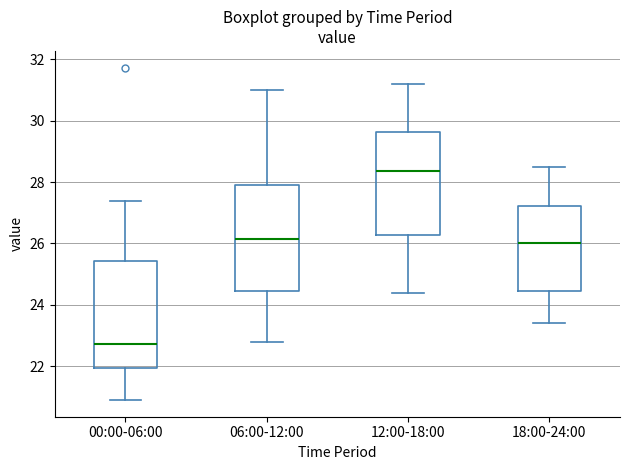

Reading left to right, read every box against the y-axis: the position of its median line, the range the box covers, and the ends of its whiskers. The values are not printed on the chart, so give them approximately, as read against the axis.

00:00-06:00: median 22.8, box 22.0 to 25.4, whiskers 21.0 to 27.4
06:00-12:00: median 26.2, box 24.4 to 28.0, whiskers 22.8 to 31.0
12:00-18:00: median 28.4, box 26.2 to 29.6, whiskers 24.4 to 31.2
18:00-24:00: median 26.0, box 24.4 to 27.2, whiskers 23.4 to 28.6